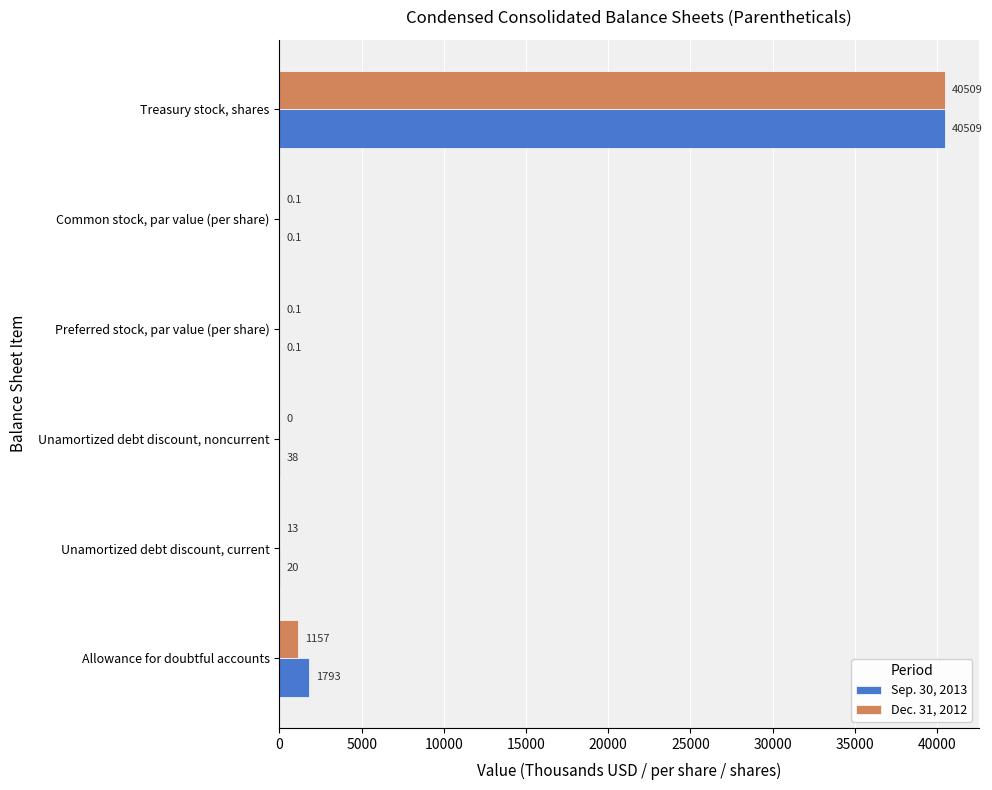

The Sep. 30, 2013 series shows 40509.0 at Treasury stock, shares. True or false?

True